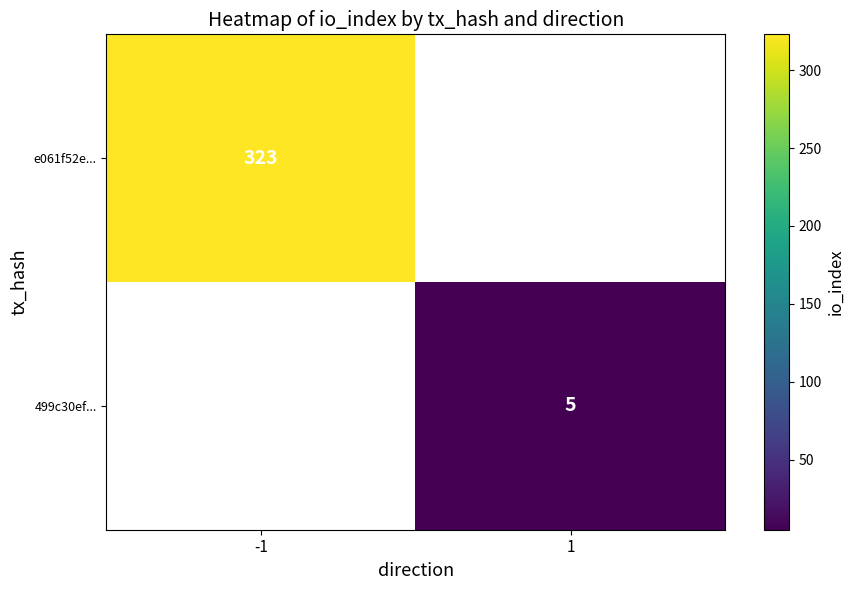

What is the maximum value shown in the chart?

323.0